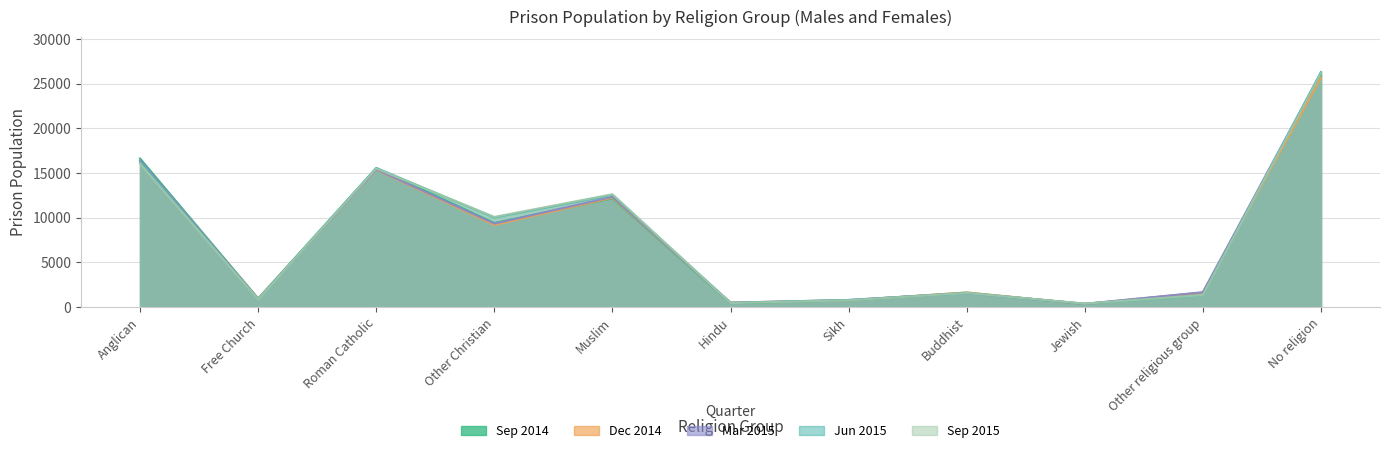

What is the maximum value shown in the chart?

26284